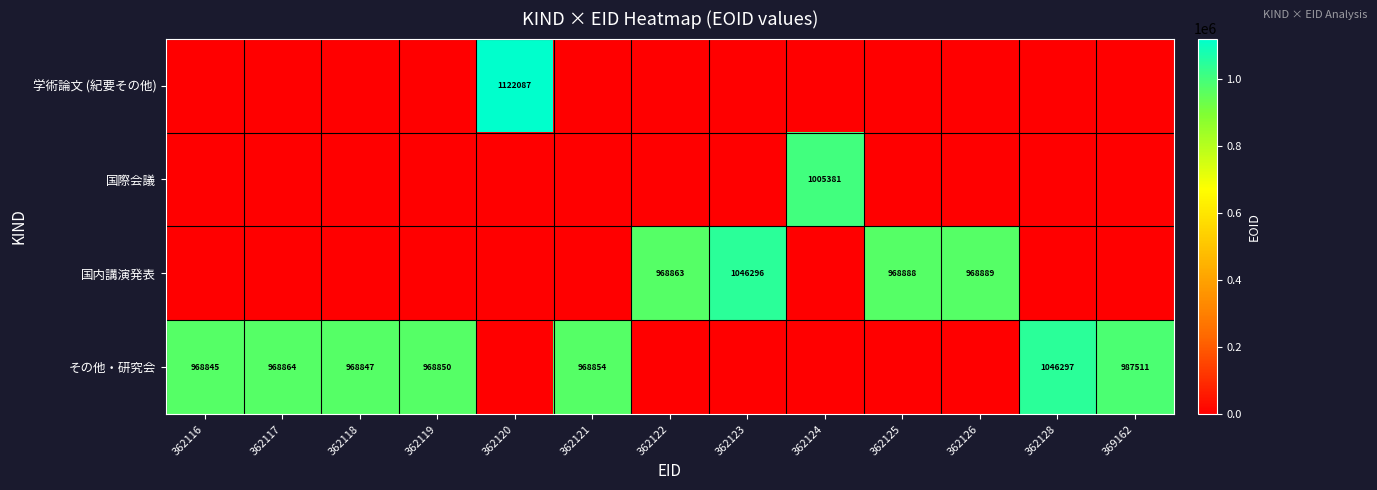

The その他・研究会 series shows 1046297 at 362128. True or false?

True